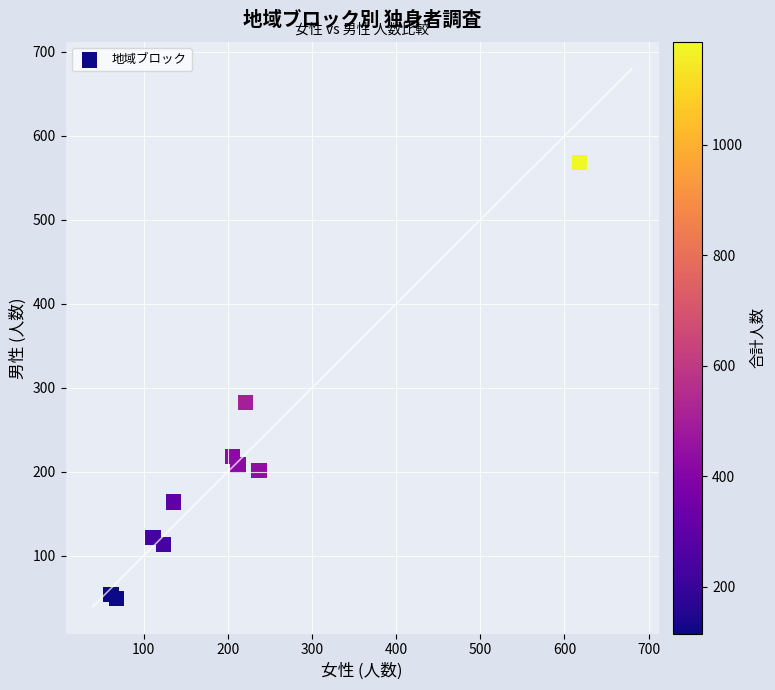

What Y value in the scatter plot is closest to 308?

282